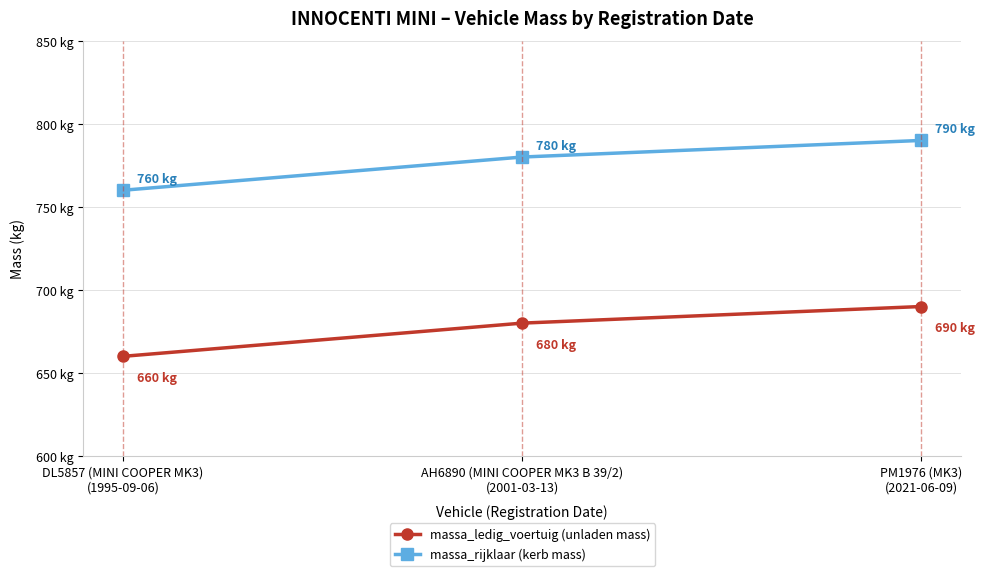

What are all the series names shown in the legend?

massa_ledig_voertuig (unladen mass), massa_rijklaar (kerb mass)